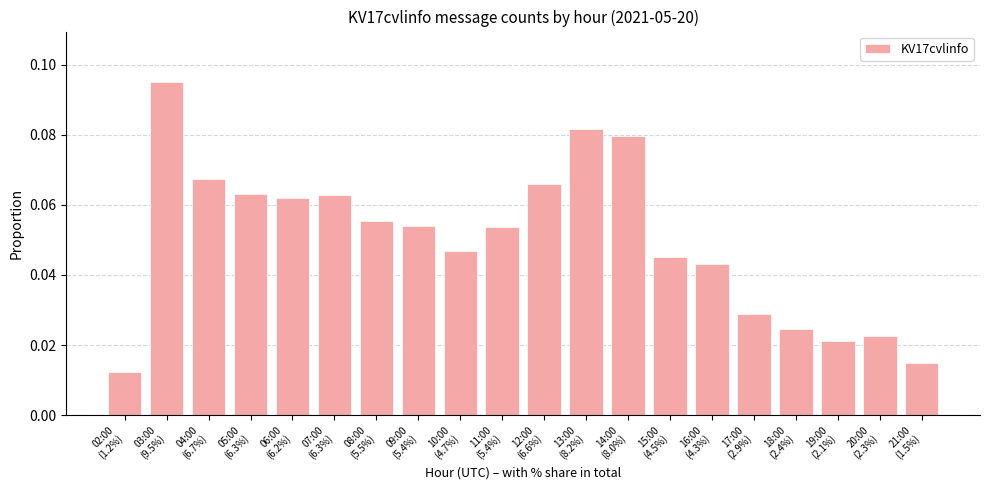

Count the values in the range 0 to 1.

20